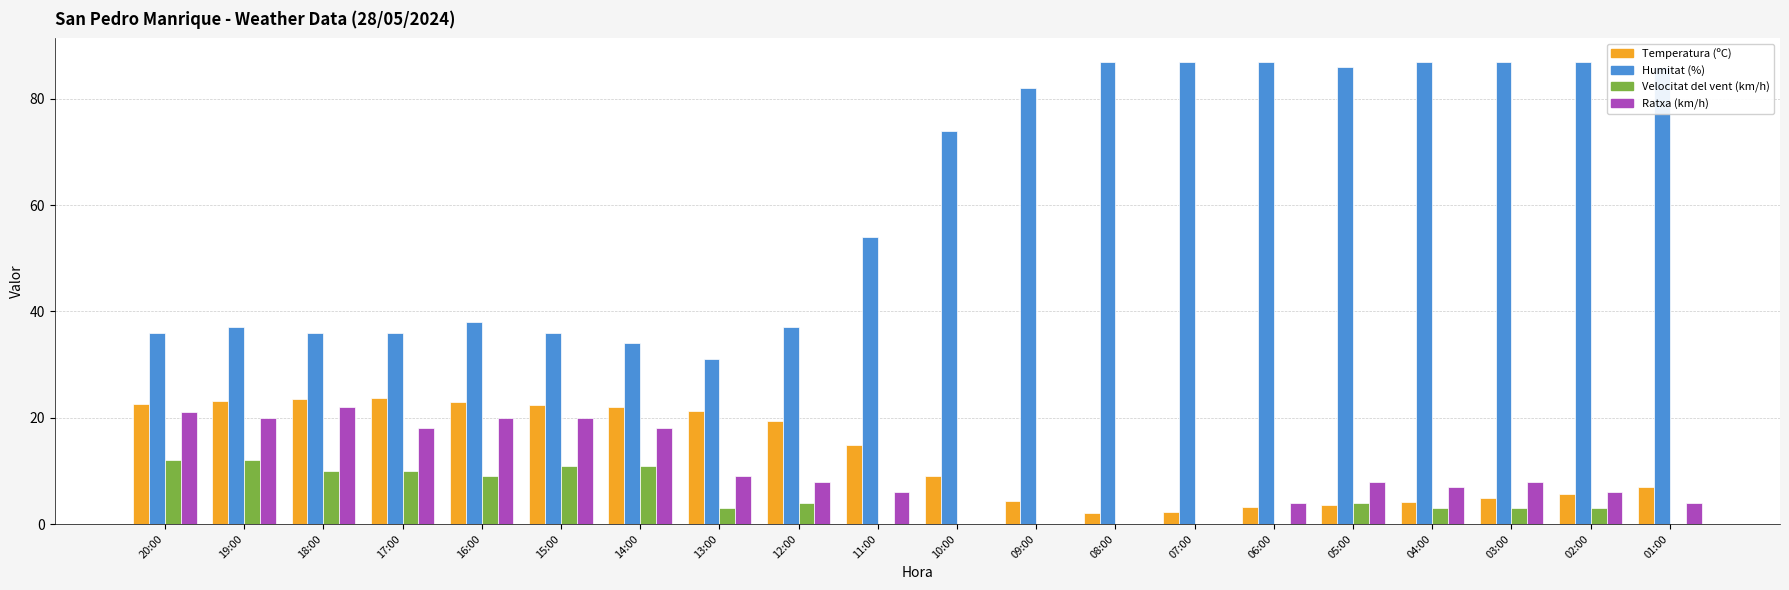

True or false: Ratxa (km/h) has a value of 33.8 at 18:00.

False